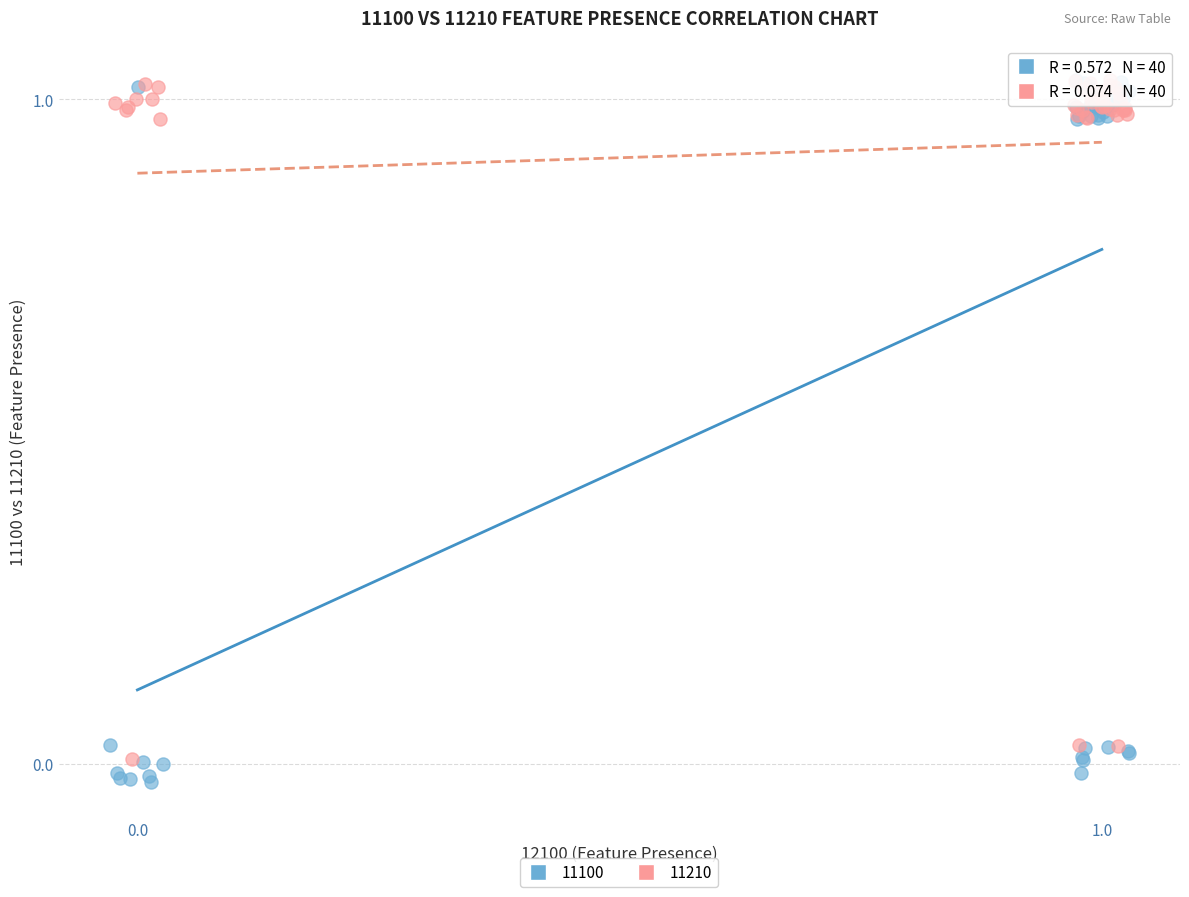

Which series has the largest Y range (max minus min)?

11100